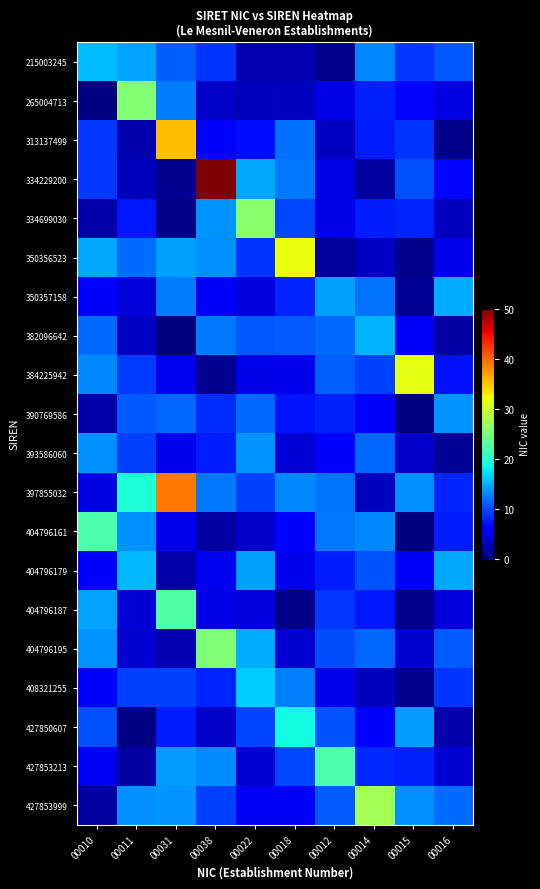

Reading left to right, list all the values displayed in this chart.

215003245: 00010=15.6	00011=14.3	00031=11.0	00038=9.0	00022=2.3	00018=2.3	00012=0.9	00014=13.0	00015=9.0	00016=10.6
265004713: 00010=0.3	00011=25.5	00031=12.5	00038=3.2	00022=2.7	00018=2.8	00012=4.6	00014=7.9	00015=6.5	00016=4.4
313137499: 00010=9.2	00011=2.1	00031=35.4	00038=5.5	00022=6.8	00018=11.8	00012=3.0	00014=7.7	00015=8.9	00016=0.7
334229200: 00010=9.1	00011=2.6	00031=1.0	00038=52.2	00022=14.5	00018=12.1	00012=4.6	00014=1.5	00015=10.3	00016=6.6
334699030: 00010=1.8	00011=7.4	00031=0.5	00038=13.6	00022=25.9	00018=9.9	00012=4.7	00014=7.8	00015=8.2	00016=2.8
350356523: 00010=14.5	00011=11.6	00031=14.1	00038=13.4	00022=9.0	00018=31.8	00012=1.3	00014=2.9	00015=0.7	00016=4.9
350357158: 00010=5.8	00011=4.1	00031=12.4	00038=5.4	00022=4.2	00018=8.1	00012=14.1	00014=12.0	00015=1.1	00016=14.8
382096642: 00010=11.6	00011=3.0	00031=0.1	00038=12.2	00022=10.6	00018=10.9	00012=11.6	00014=15.1	00015=5.4	00016=1.7
384225942: 00010=12.9	00011=9.3	00031=5.0	00038=1.0	00022=4.7	00018=4.9	00012=10.9	00014=9.6	00015=31.3	00016=7.1
390769586: 00010=1.8	00011=10.7	00031=11.4	00038=8.4	00022=11.6	00018=7.4	00012=7.8	00014=6.4	00015=0.4	00016=13.6
393586060: 00010=13.5	00011=9.5	00031=4.7	00038=7.6	00022=13.6	00018=3.7	00012=6.2	00014=11.3	00015=3.4	00016=1.2
397855032: 00010=4.3	00011=19.4	00031=38.9	00038=12.1	00022=9.5	00018=13.1	00012=12.1	00014=2.8	00015=13.4	00016=8.1
404796161: 00010=22.1	00011=13.4	00031=4.8	00038=1.7	00022=3.4	00018=6.4	00012=12.3	00014=12.9	00015=0.1	00016=7.7
404796179: 00010=6.3	00011=15.3	00031=1.8	00038=5.1	00022=14.1	00018=4.8	00012=7.8	00014=10.5	00015=5.5	00016=14.6
404796187: 00010=14.4	00011=3.8	00031=22.5	00038=4.5	00022=4.3	00018=0.6	00012=9.1	00014=7.5	00015=0.8	00016=4.2
404796195: 00010=13.6	00011=3.6	00031=2.2	00038=25.3	00022=14.8	00018=3.6	00012=10.1	00014=11.4	00015=3.6	00016=10.9
408321255: 00010=5.5	00011=9.5	00031=9.5	00038=8.0	00022=16.4	00018=12.5	00012=4.8	00014=2.8	00015=0.6	00016=8.9
427850607: 00010=10.2	00011=0.2	00031=7.7	00038=3.4	00022=9.7	00018=18.6	00012=10.4	00014=5.8	00015=14.1	00016=2.1
427853213: 00010=5.1	00011=1.7	00031=13.9	00038=13.2	00022=3.9	00018=9.9	00012=22.3	00014=8.3	00015=7.9	00016=3.6
427853999: 00010=1.4	00011=13.5	00031=13.5	00038=9.5	00022=5.1	00018=5.2	00012=10.9	00014=27.5	00015=13.3	00016=11.7